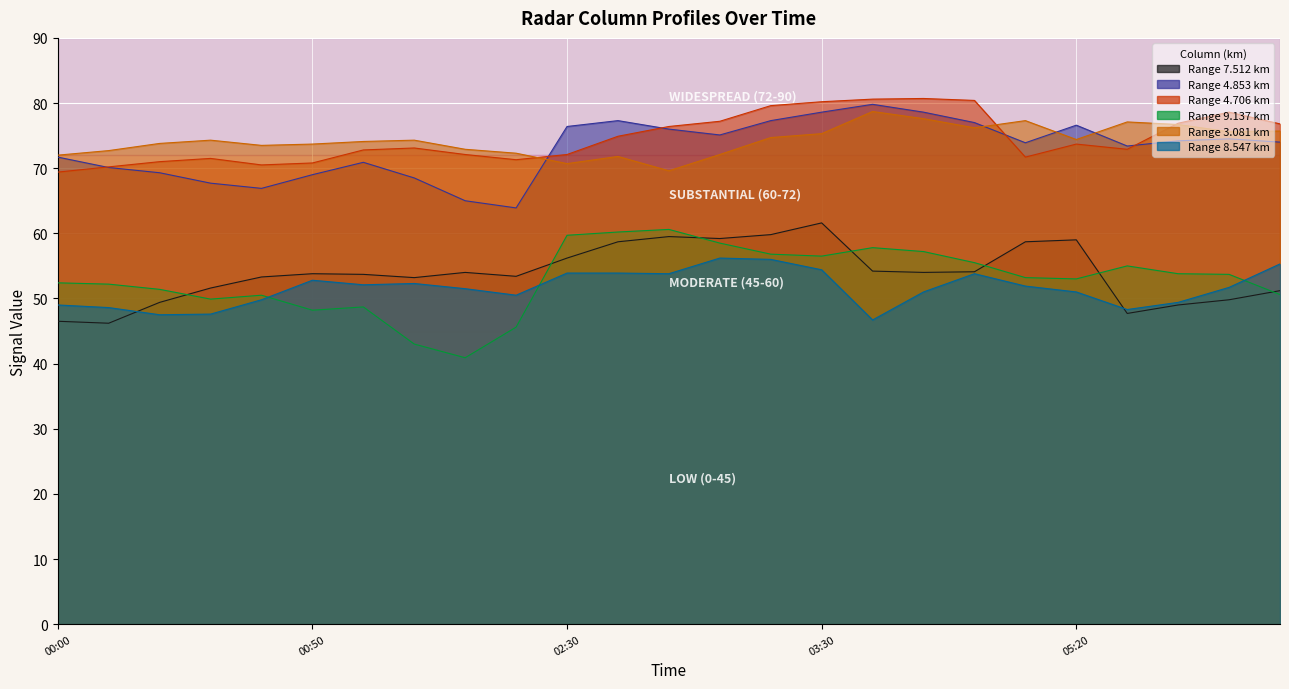

The 3.081 series shows 74.3 at 2011/07/24 00:30. True or false?

True